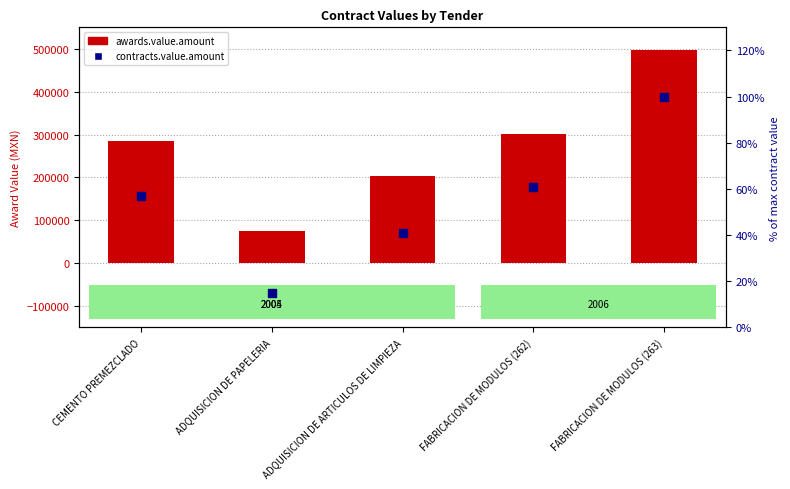

What are all the series names shown in the legend?

awards.value.amount, contracts.value.amount (% of max)